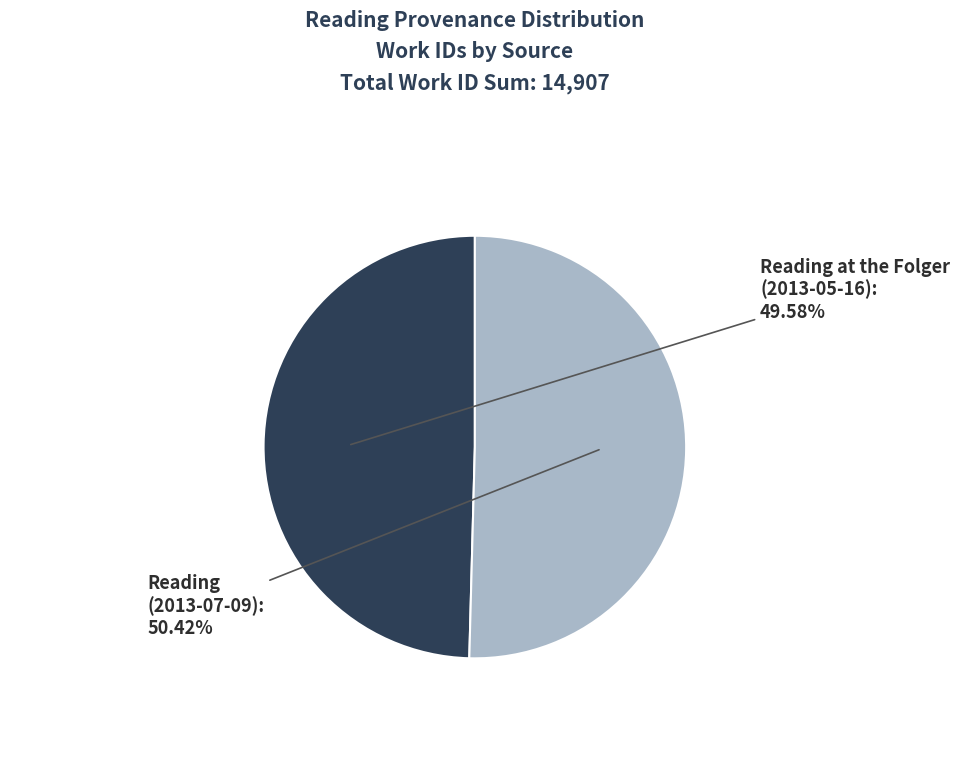

What is the ratio of the value at Reading at the Folger (2013-05-16) to the value at Reading (2013-07-09)?

1.0